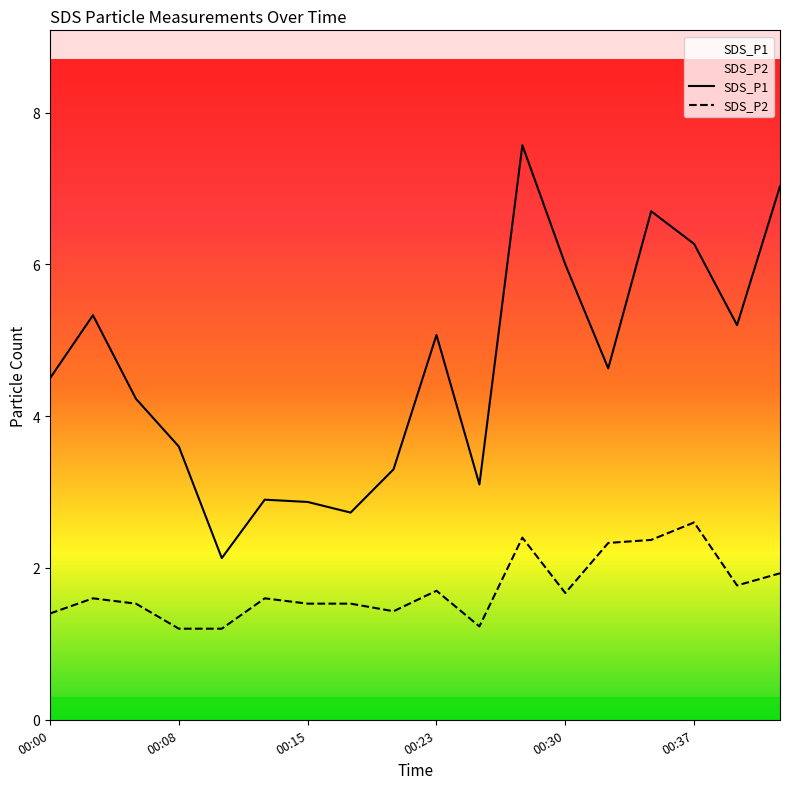

What is the difference between the highest and lowest values at 13?

2.3